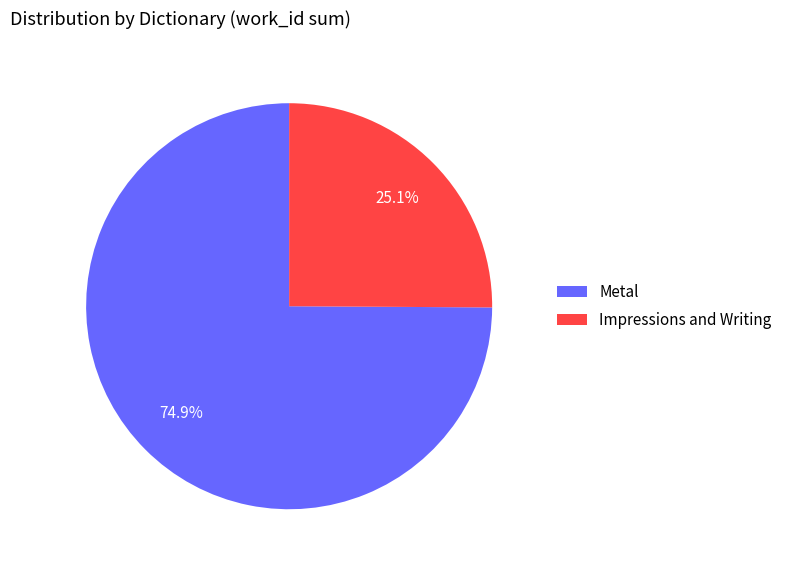

Is there a majority slice in this chart?

Yes